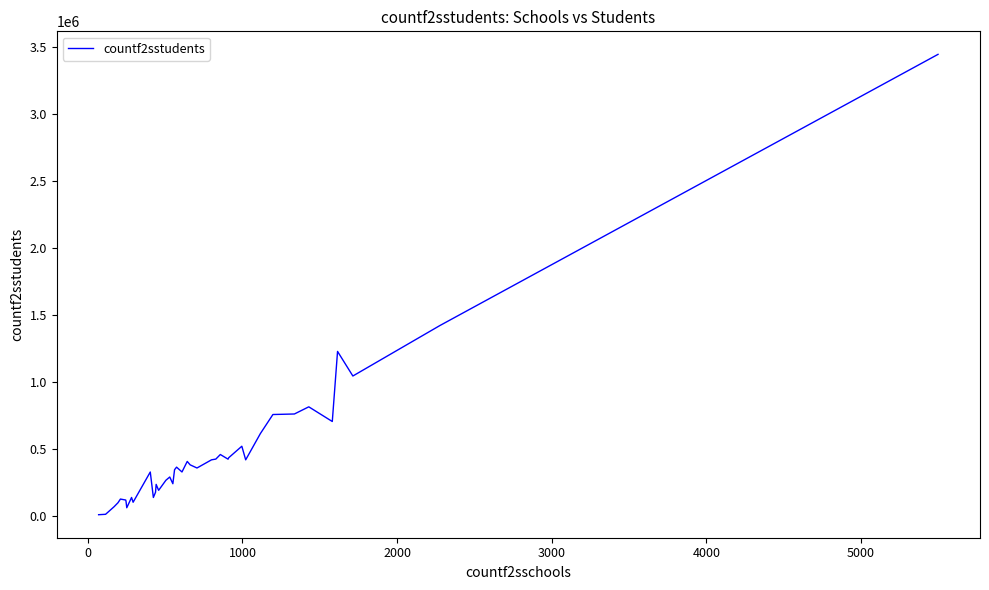

What is the maximum value shown in the chart?

3446241